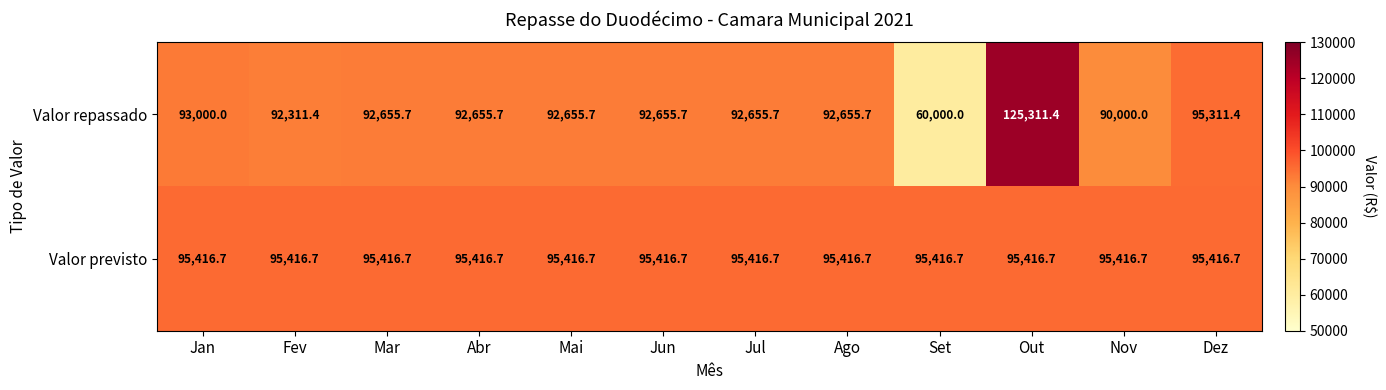

What is the sum of all Valor previsto values?

1145000.4